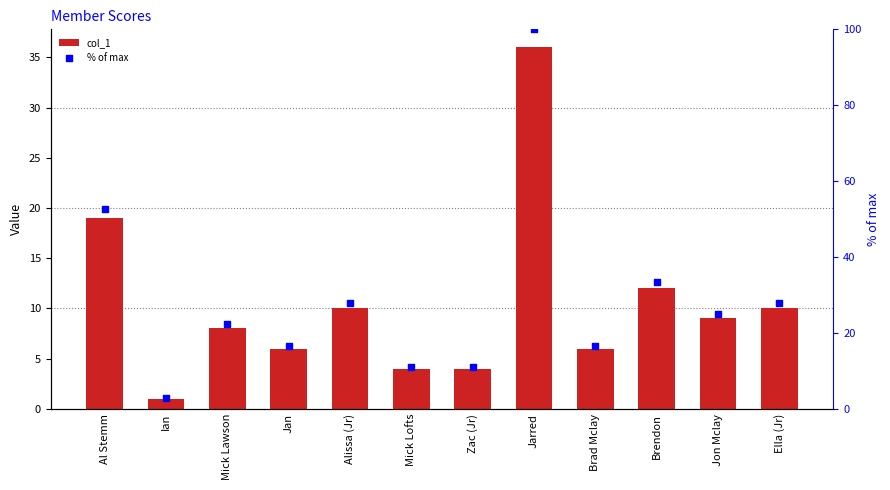

What are all the series names shown in the legend?

col_1, % of max